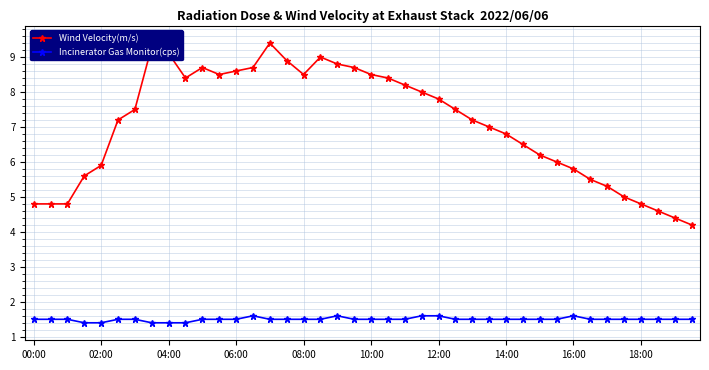

Which series has the largest range (max minus min)?

Wind Velocity(m/s)